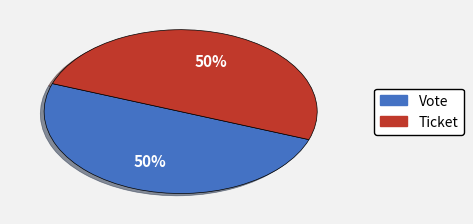

The Vote slice represents 99% of the pie. True or false?

False